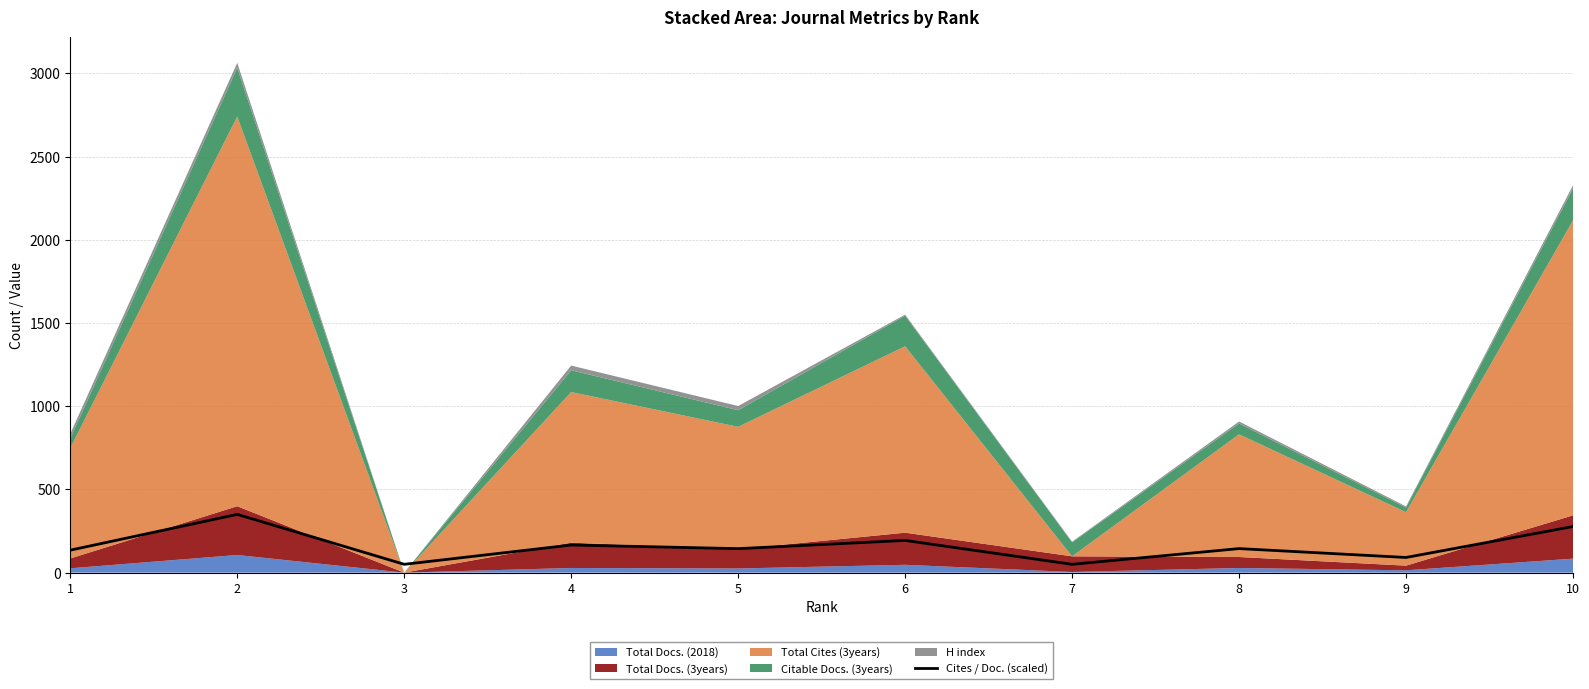

Reading left to right, extract all data points from this chart.

135.0	350.0	50.0	166.0	144.2	193.5	50.0	144.4	91.1	277.1